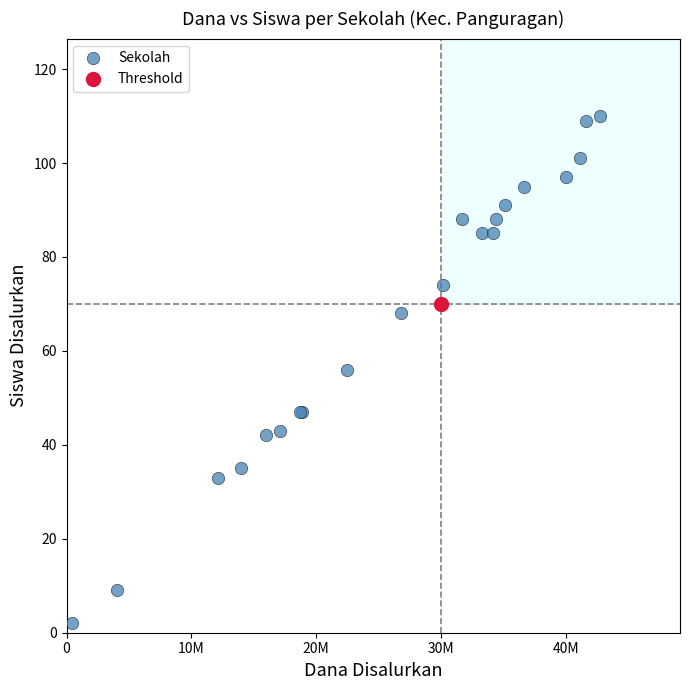

What are all the series names shown in the legend?

Sekolah, Threshold